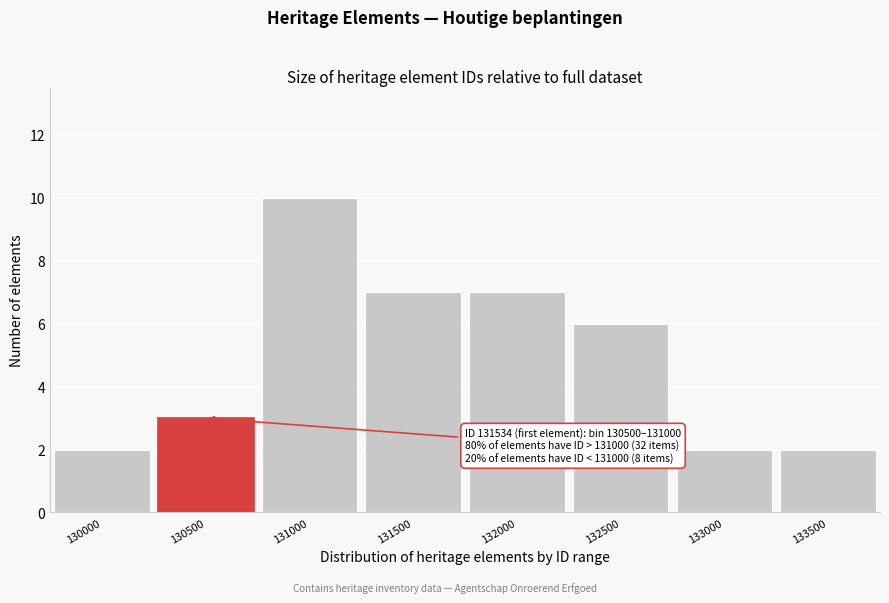

Reading right to left, list all the values displayed in this chart.

133500=2	133000=2	132500=6	132000=7	131500=7	131000=10	130500=3	130000=2